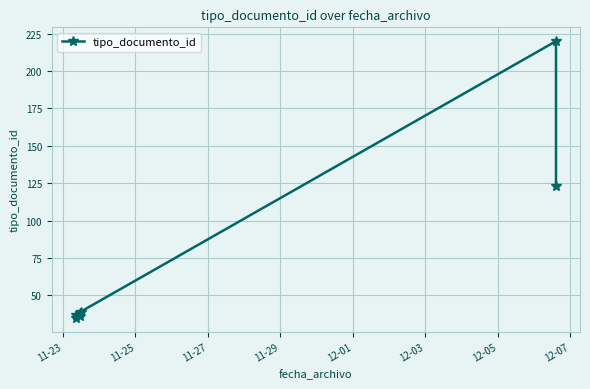

Reading left to right, what are all the values shown in this chart?

37	35	38	36	39	220	123